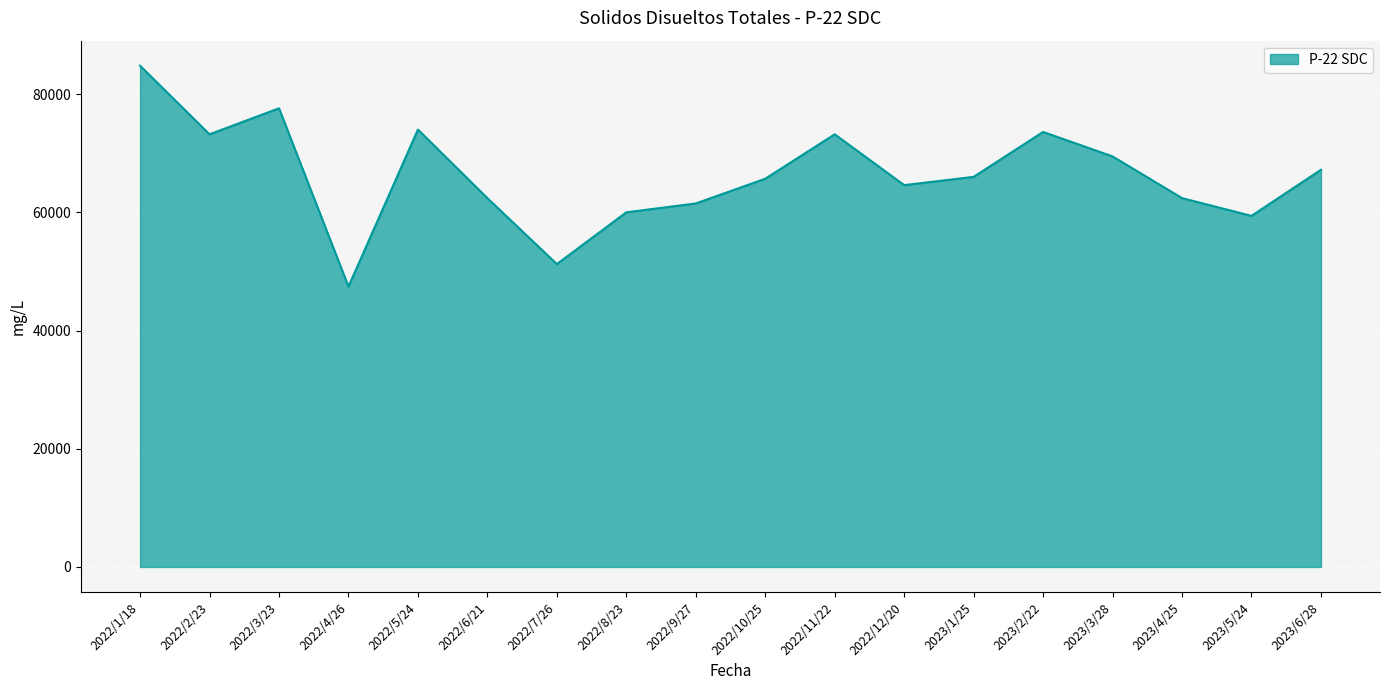

Where is the first local minimum?

2022/2/23